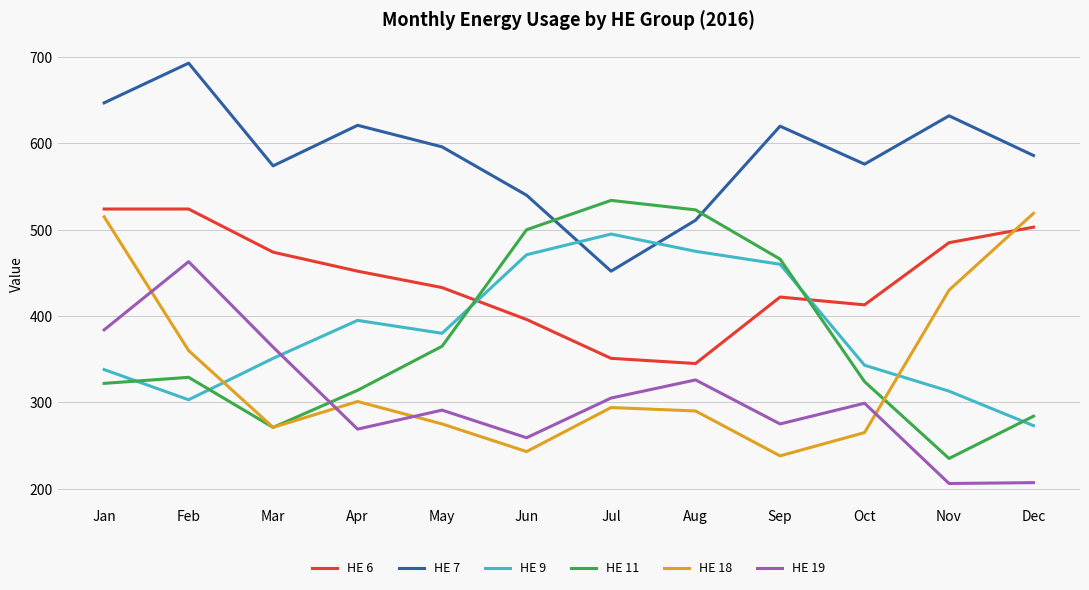

True or false: HE 19 has more than 0 interior local peaks.

True